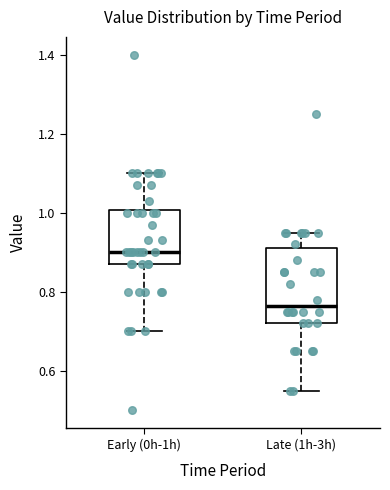

Reading left to right, read every box against the y-axis: the position of its median line, the range the box covers, and the ends of its whiskers. The values are not printed on the chart, so give them approximately, as read against the axis.

Early (0h-1h): median 0.90, box 0.88 to 1.00, whiskers 0.70 to 1.10
Late (1h-3h): median 0.76, box 0.72 to 0.92, whiskers 0.56 to 0.96